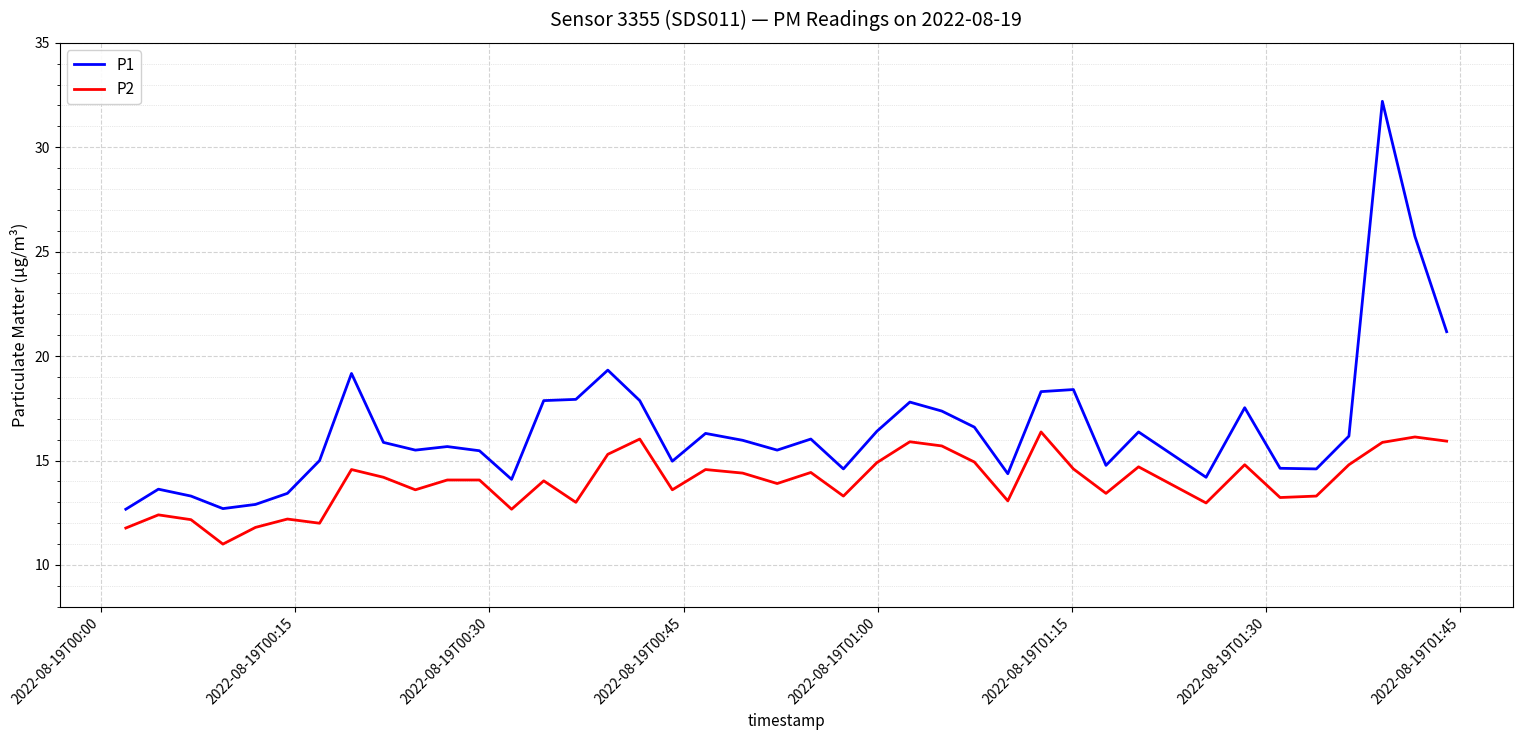

What is the minimum value shown in the chart?

11.0